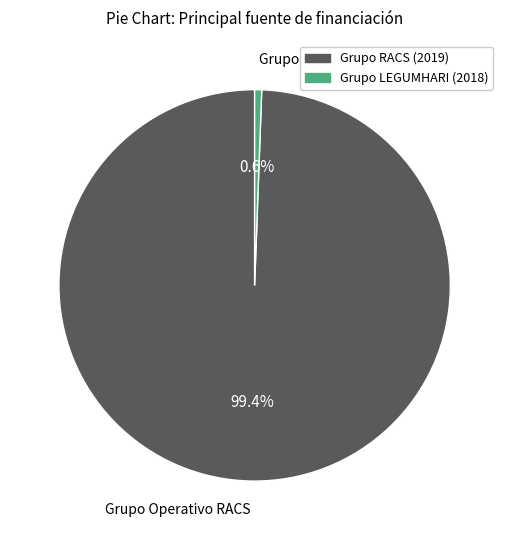

The Grupo Operativo LEGUMHARI slice represents 11% of the pie. True or false?

False